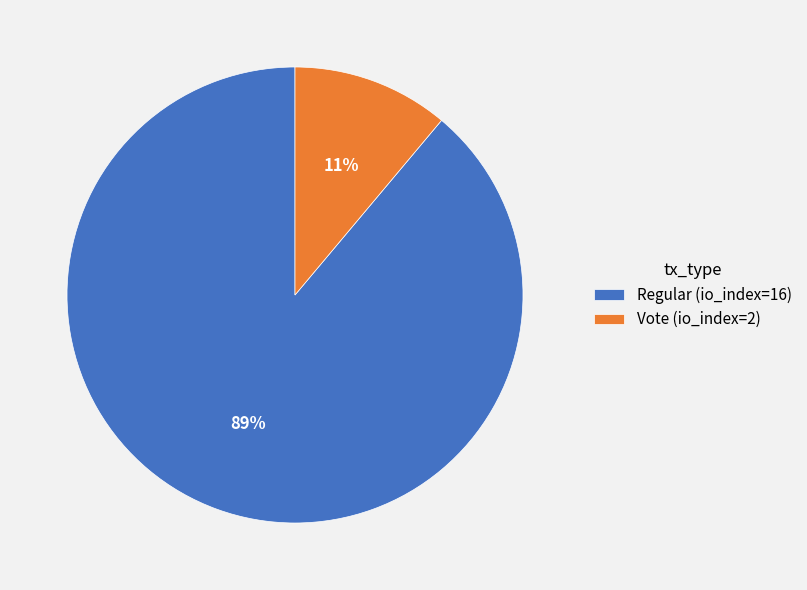

What is the majority slice?

Regular (io_index=16)